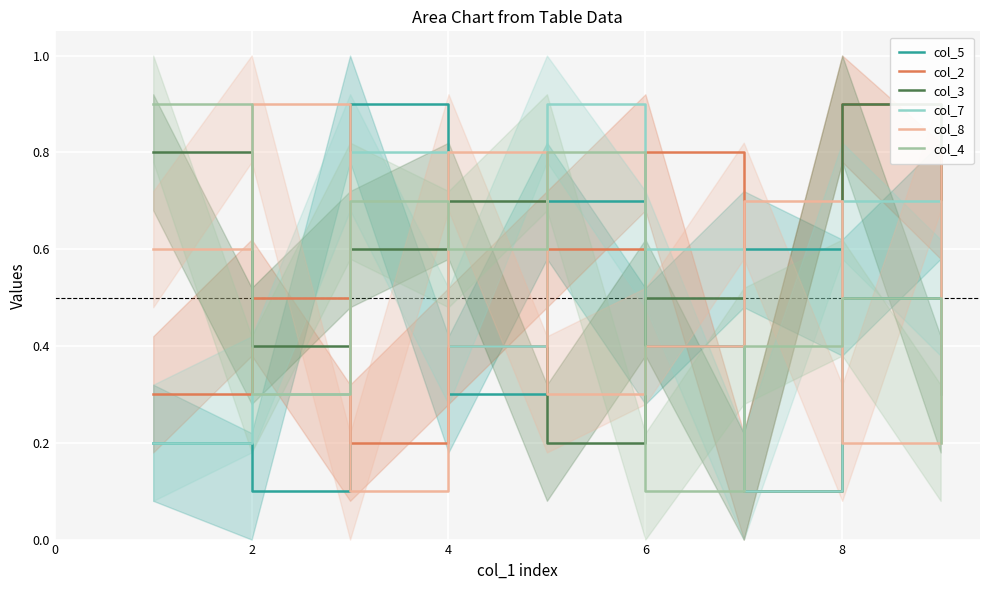

True or false: col_3 has more than 0 interior local peaks.

True